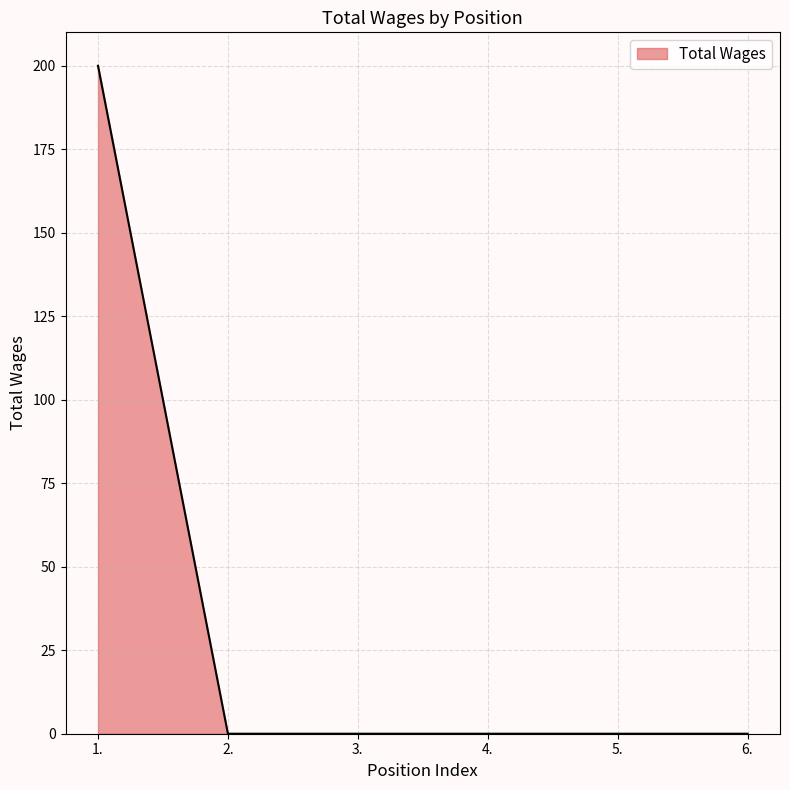

True or false: there are more than 2 points higher than both neighbors.

False